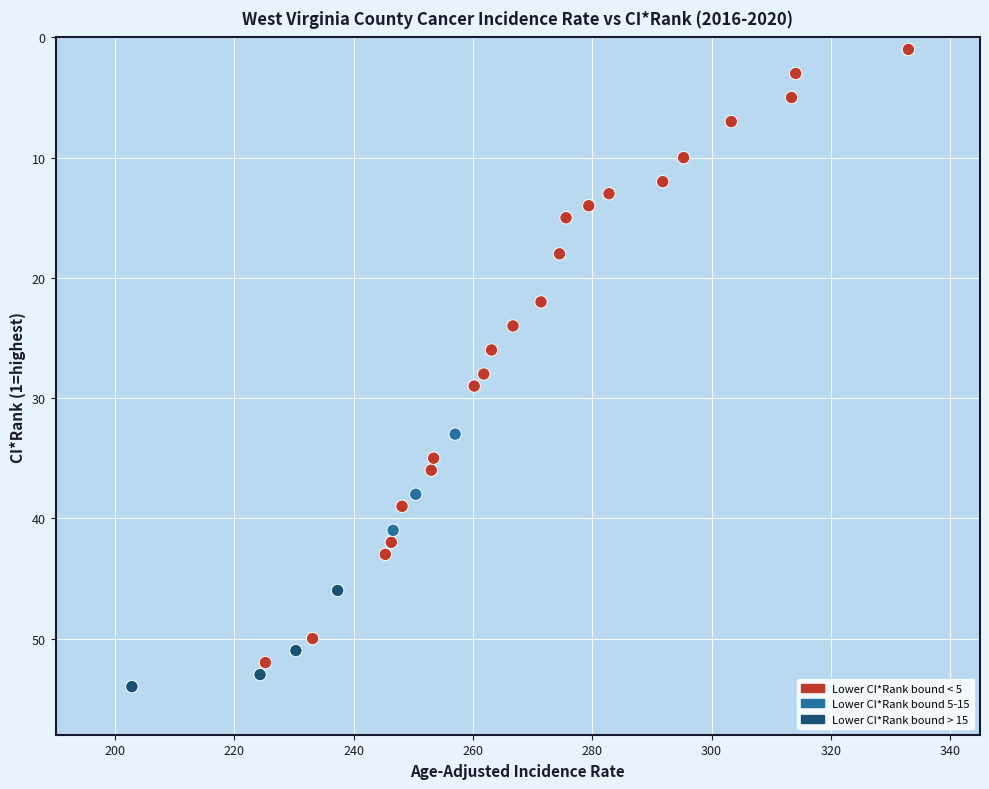

What is the range of Y values (max minus min)?

53